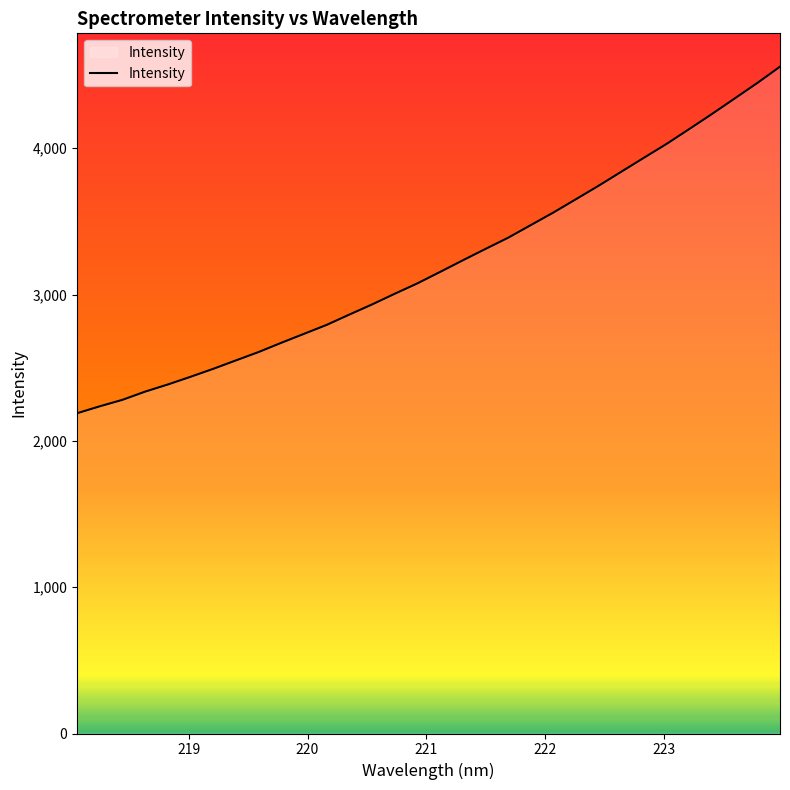

What is the difference between the second highest and second lowest values?

2209.8